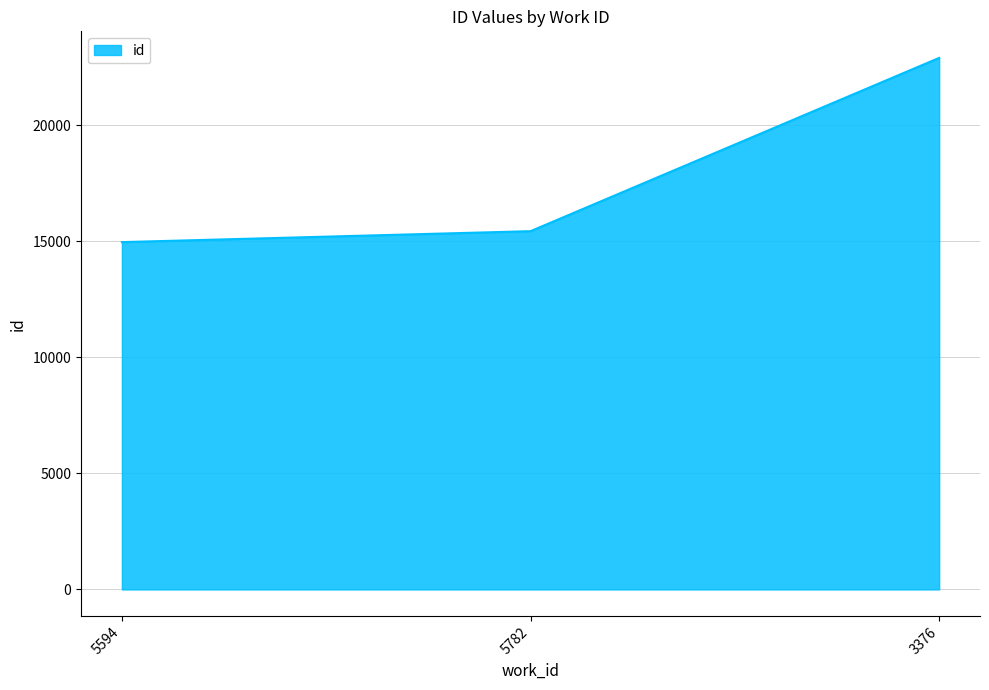

The value at 5594 is 22553. True or false?

False